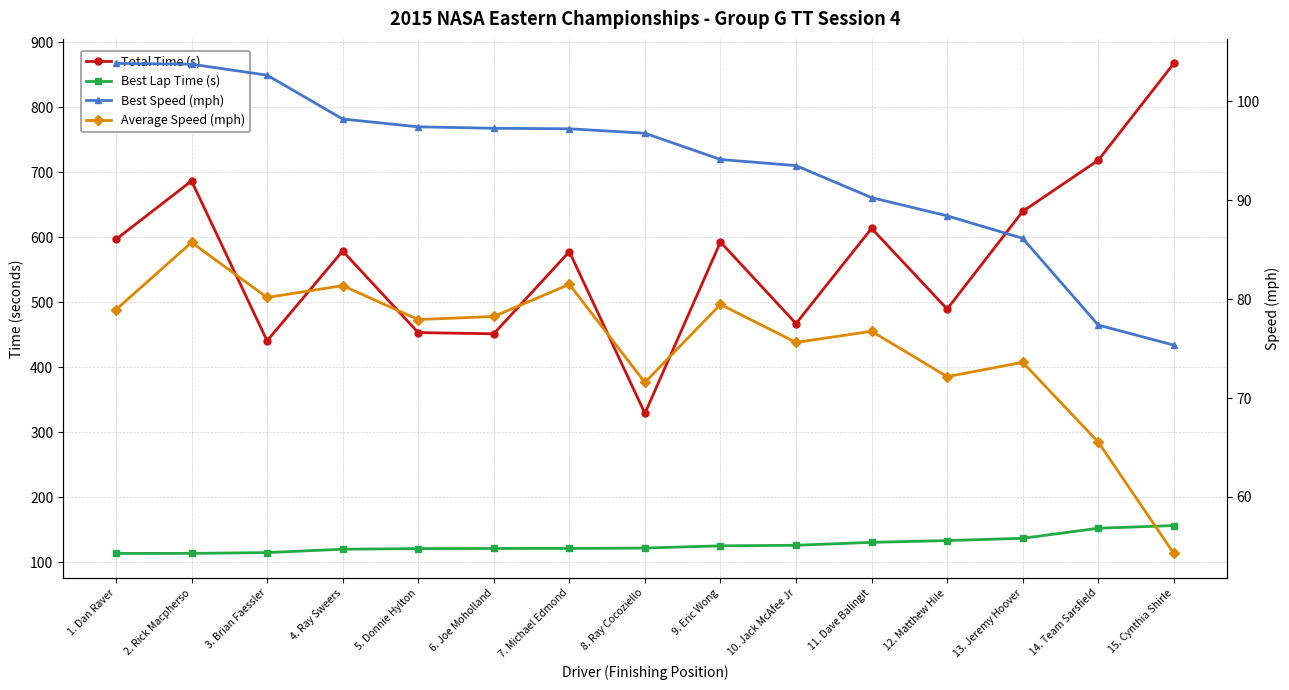

What position from the right is 3. Brian Faessler?

13